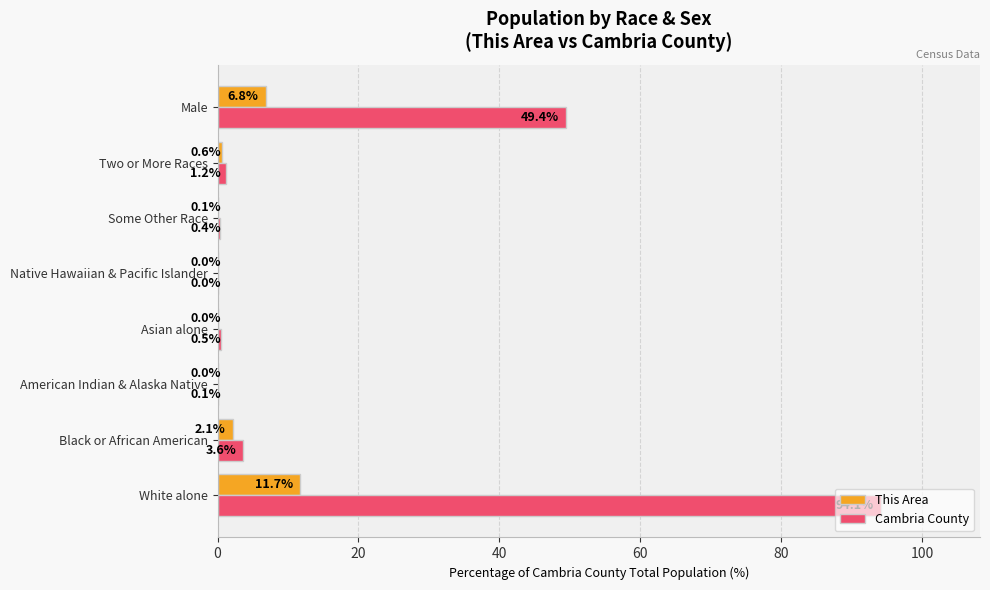

The This Area series shows 6.8 at Male. True or false?

True